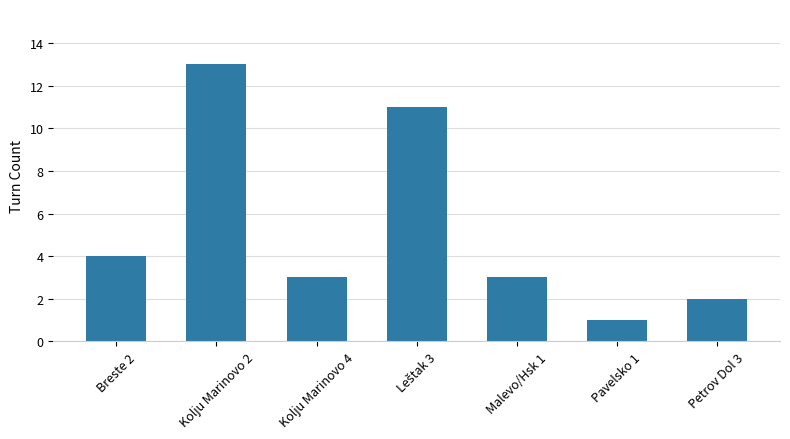

Reading right to left, what are all the values shown in this chart?

2	1	3	11	3	13	4